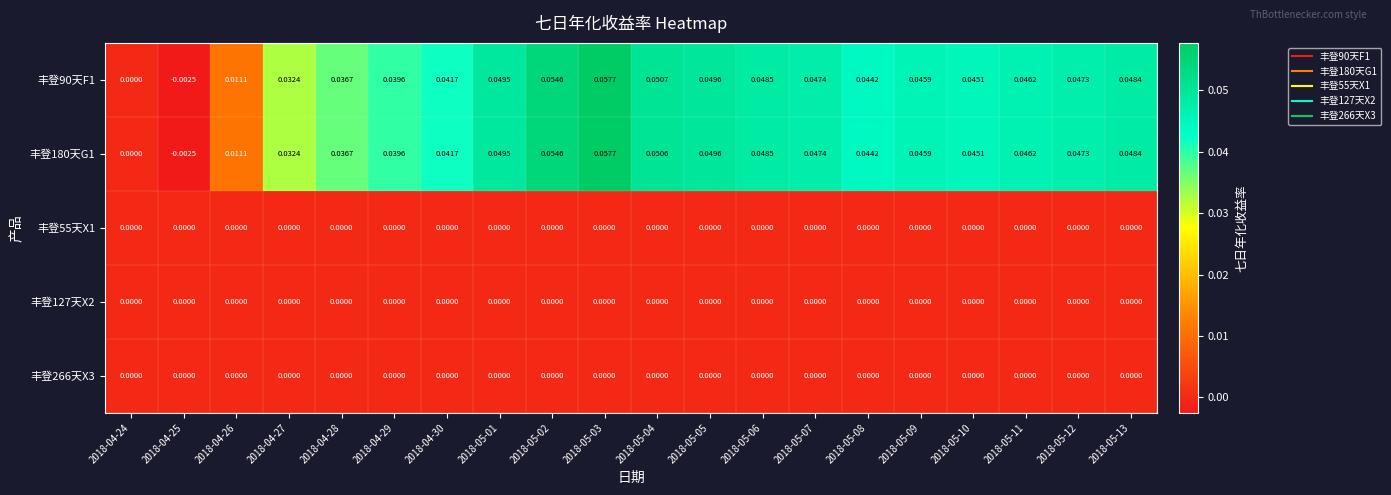

At how many categories does at least one series exceed 0?

18